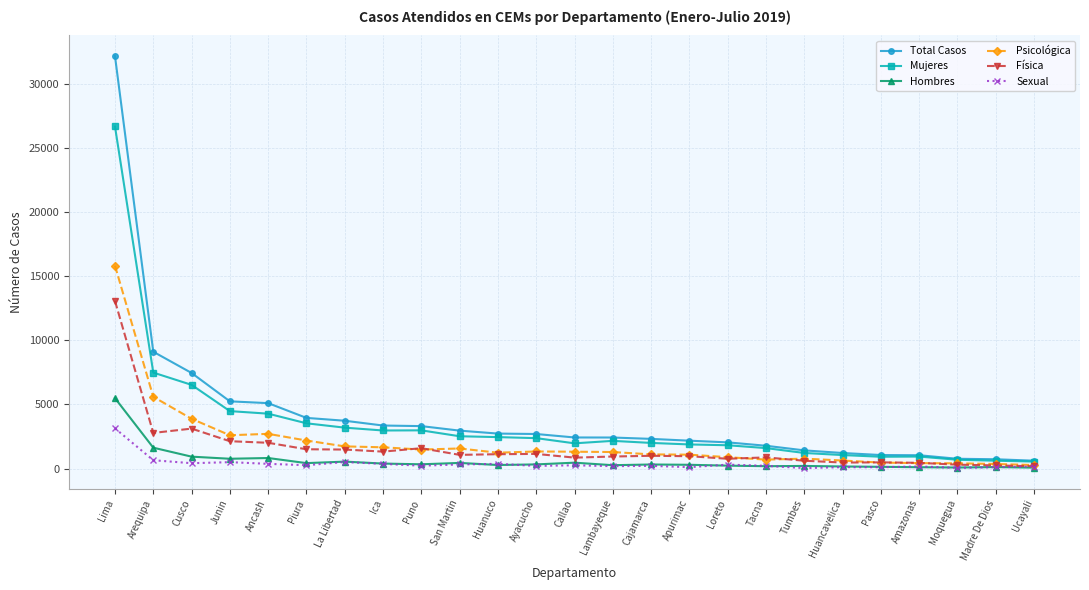

What is the spread (max minus min) of values at Tacna?

1593